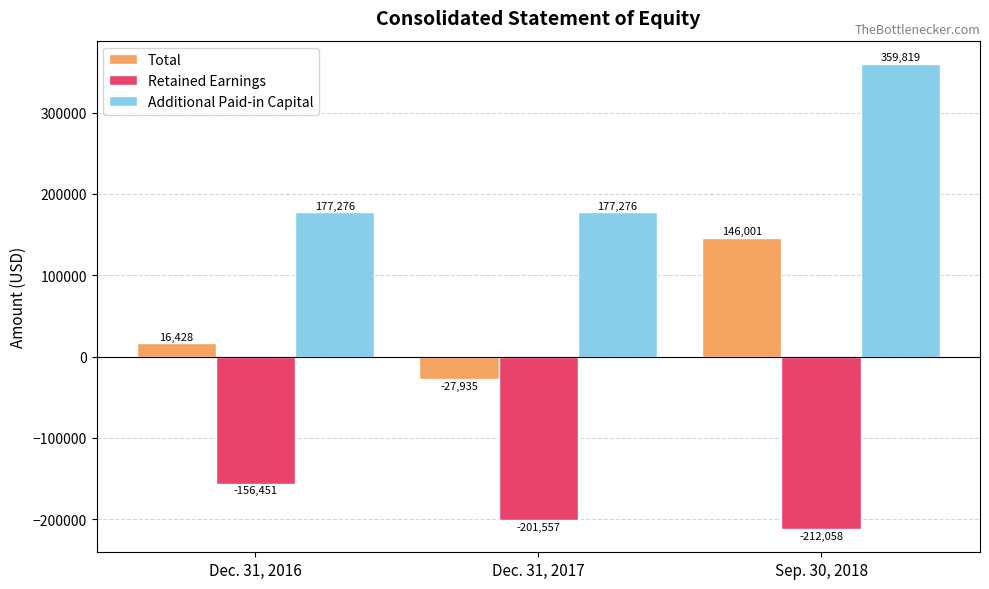

At which category does the chart reach its peak across all series?

Sep. 30, 2018